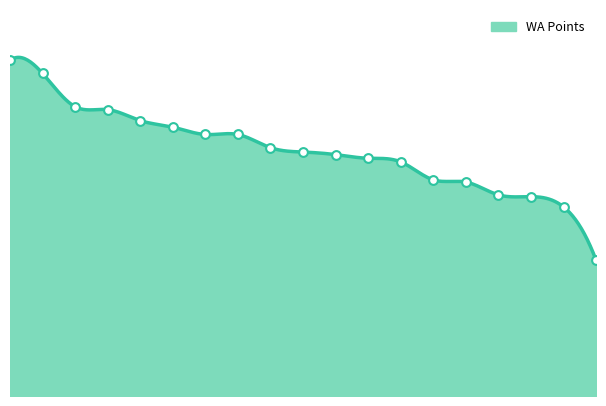

What is the change in value from 3 to 11?

-131